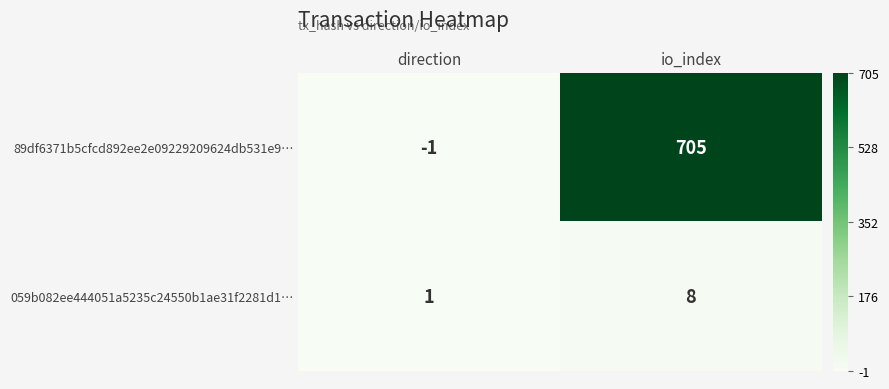

Is it true that 89df6371b5cfcd892ee2e09229209624db531e9… equals 0 at direction?

False